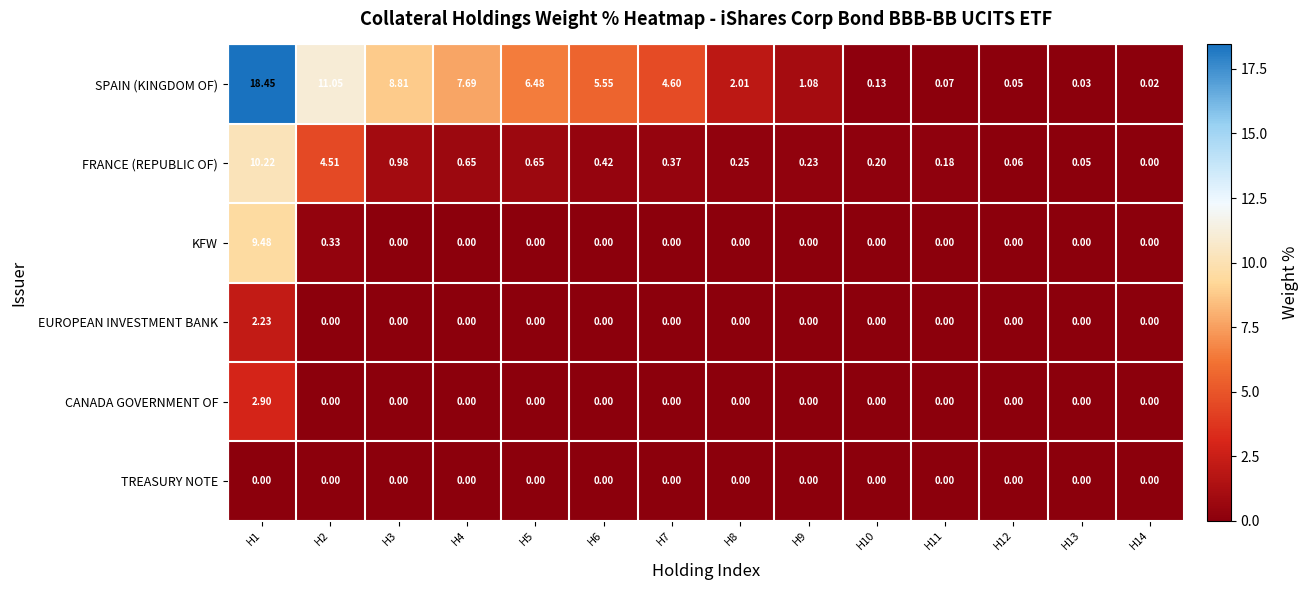

Which series has the largest total across all categories?

SPAIN (KINGDOM OF)